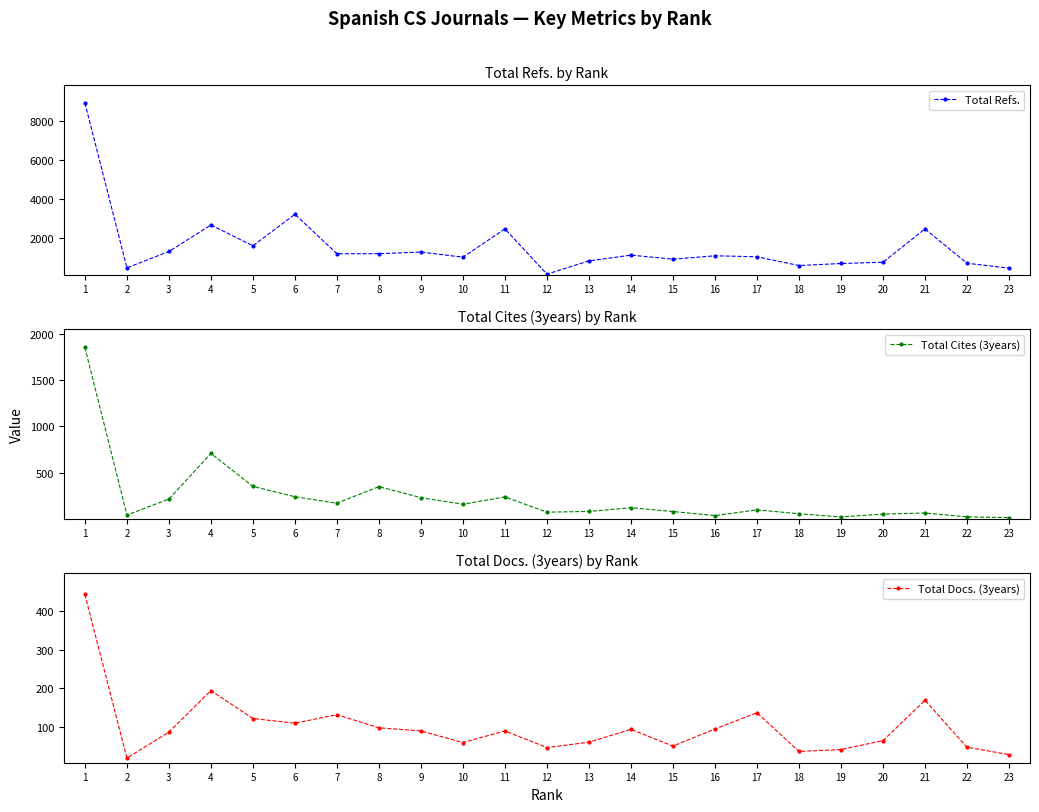

Which category has the lowest value in the Total Refs. series?

12